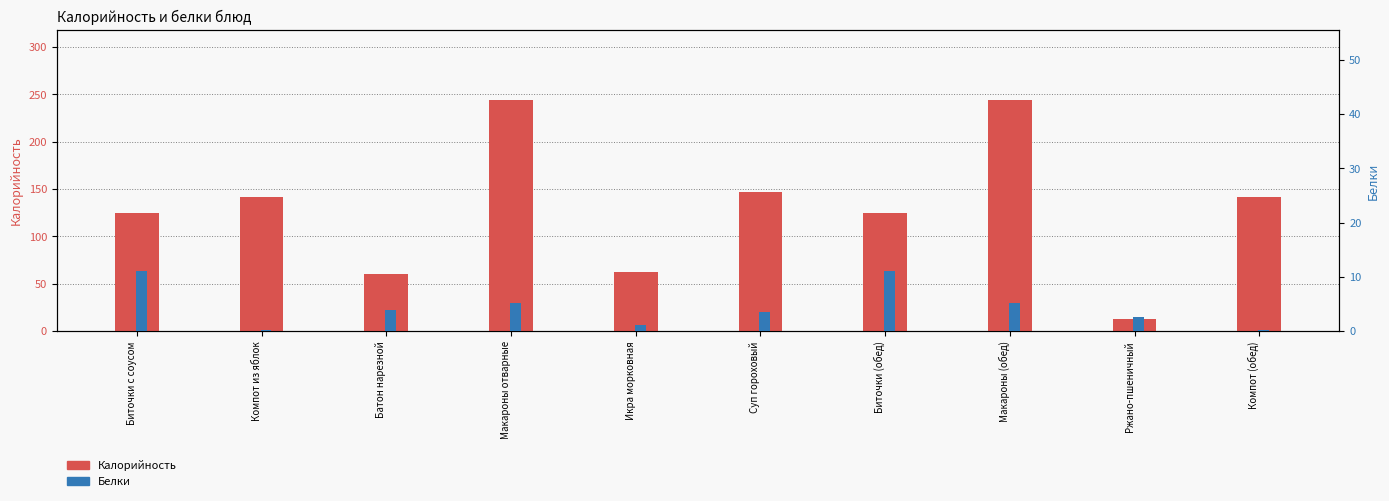

Rank the categories by Белки value from lowest to highest.

Компот из яблок, Компот (обед), Икра морковная, Ржано-пшеничный, Суп гороховый, Батон нарезной, Макароны отварные, Макароны (обед), Биточки с соусом, Биточки (обед)